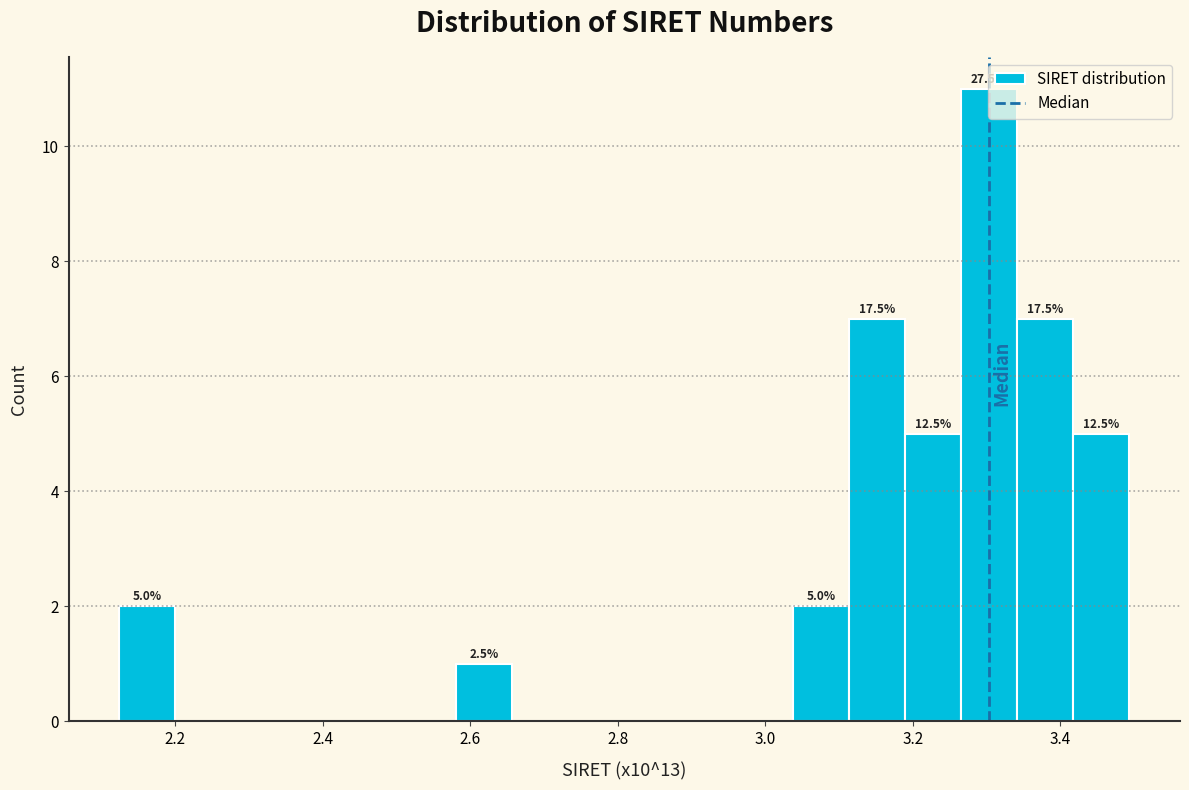

Around what value on the x-axis is the tallest bar? Give the approximate position of its centre, as read against the axis.

3.30